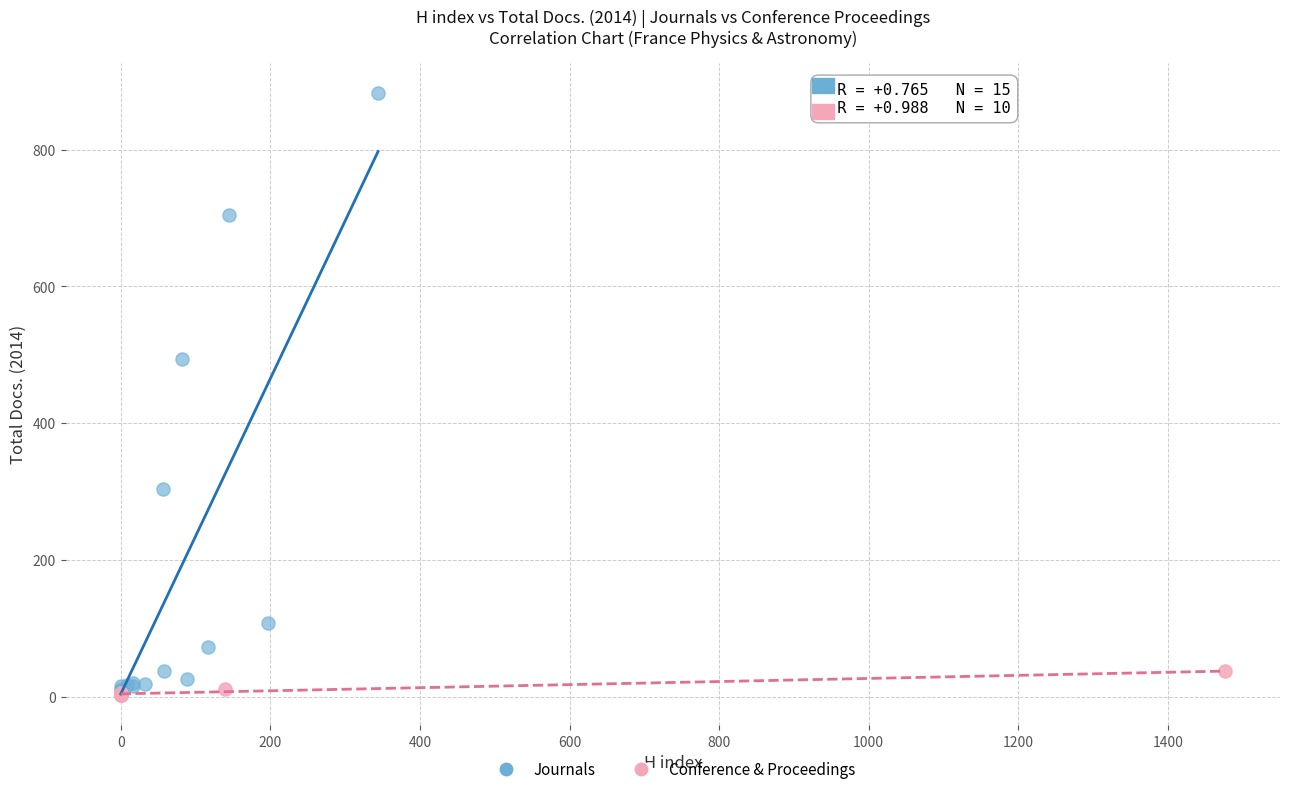

Which series has the widest spread of Y values?

Journals